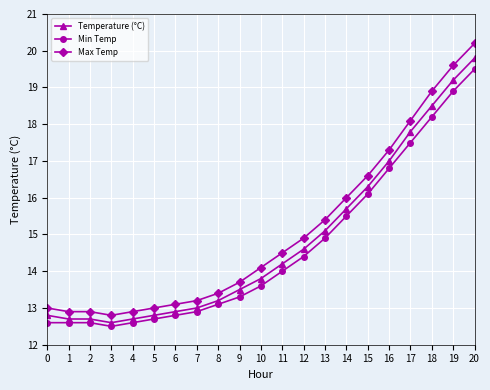

What is the sum of all Max Temp values?

316.5